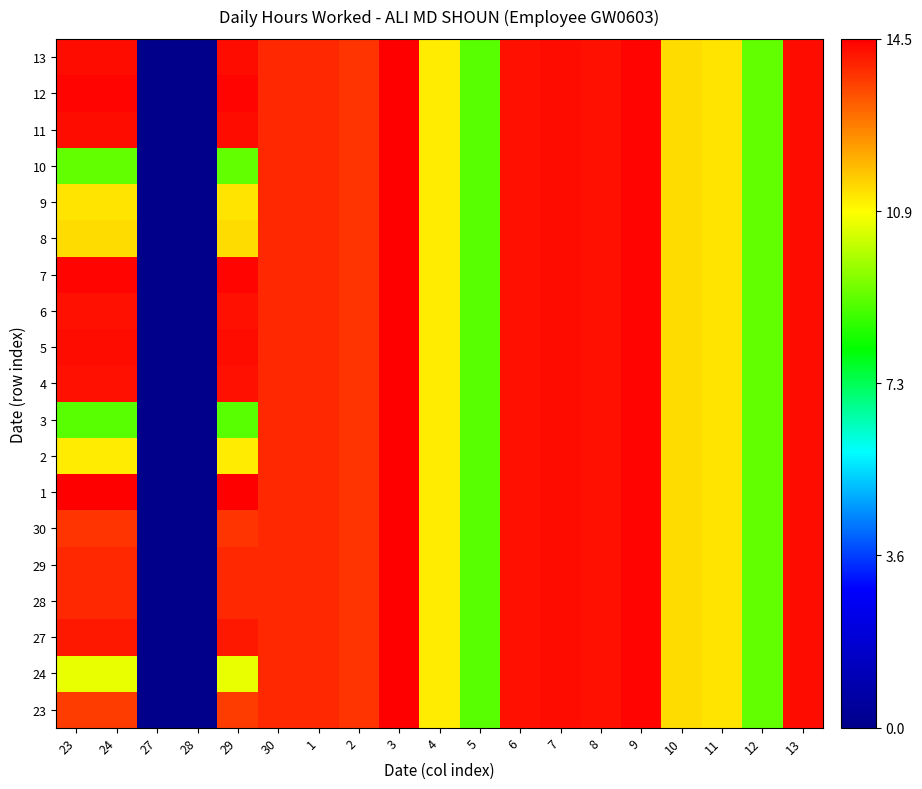

At how many categories does at least one series exceed 3?

17